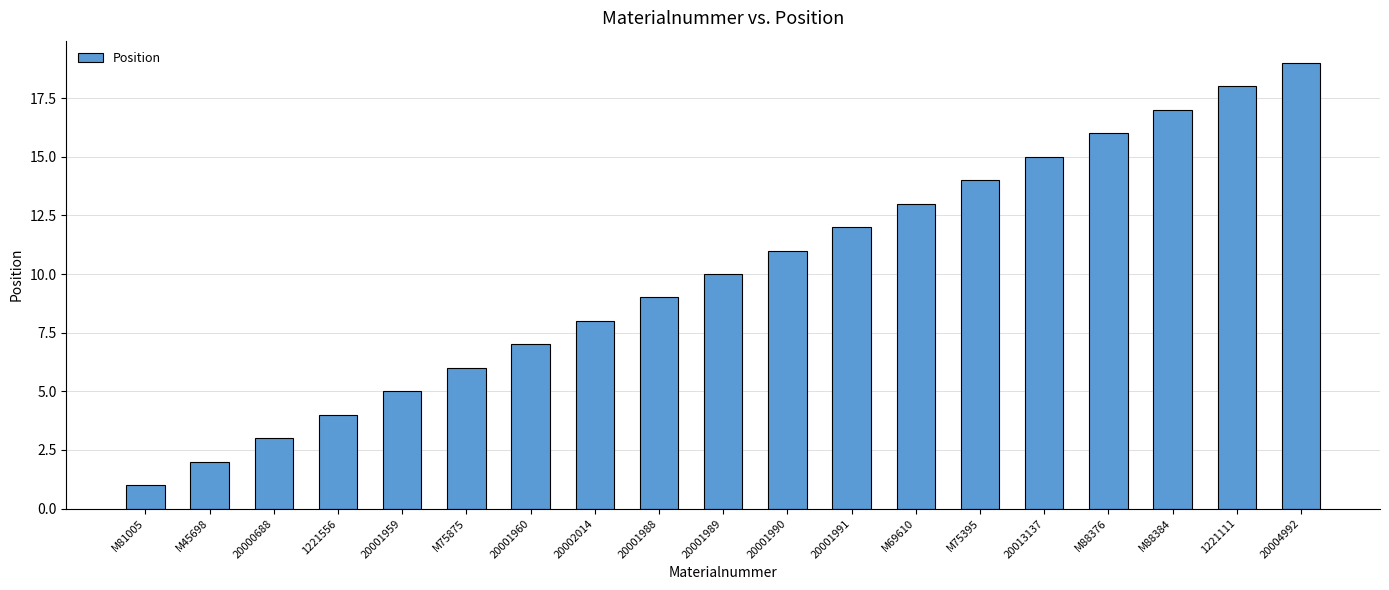

Reading left to right, extract all data points from this chart.

M81005=1	M45698=2	20000688=3	1221556=4	20001959=5	M75875=6	20001960=7	20002014=8	20001988=9	20001989=10	20001990=11	20001991=12	M69610=13	M75395=14	20013137=15	M88376=16	M88384=17	1221111=18	20004992=19